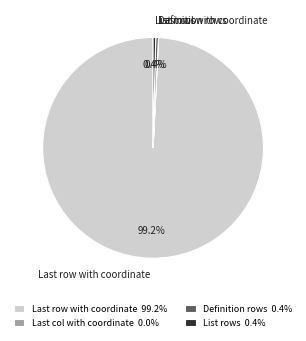

Is there any slice that represents more than half of the pie?

Yes